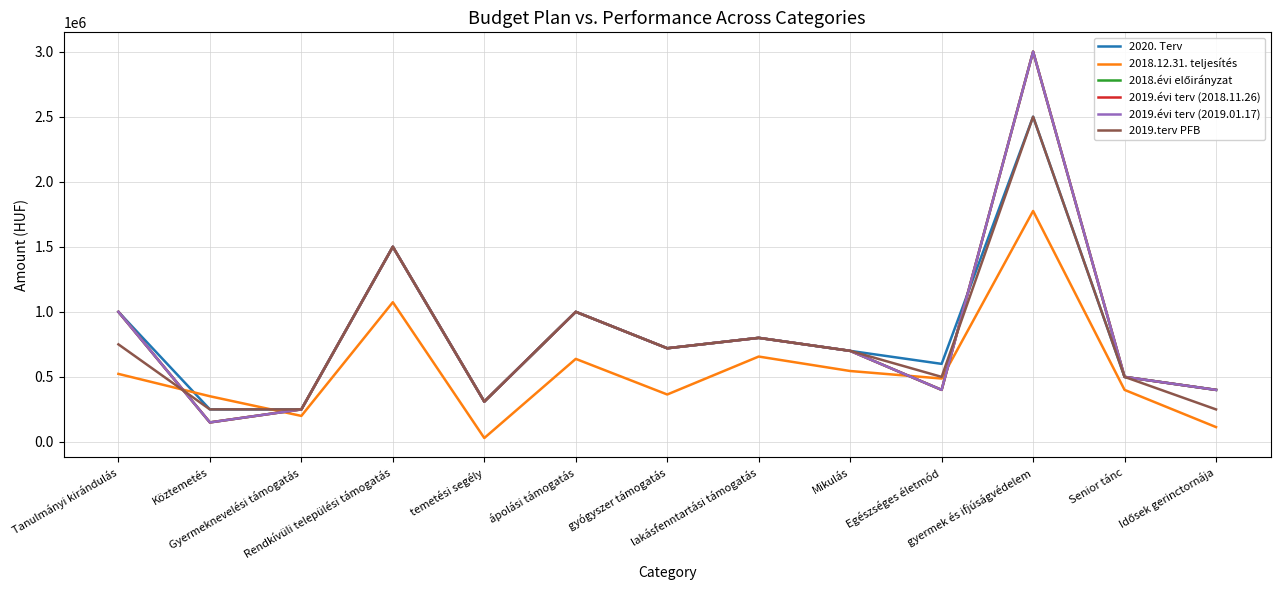

Does the chart have visible grid lines?

Yes